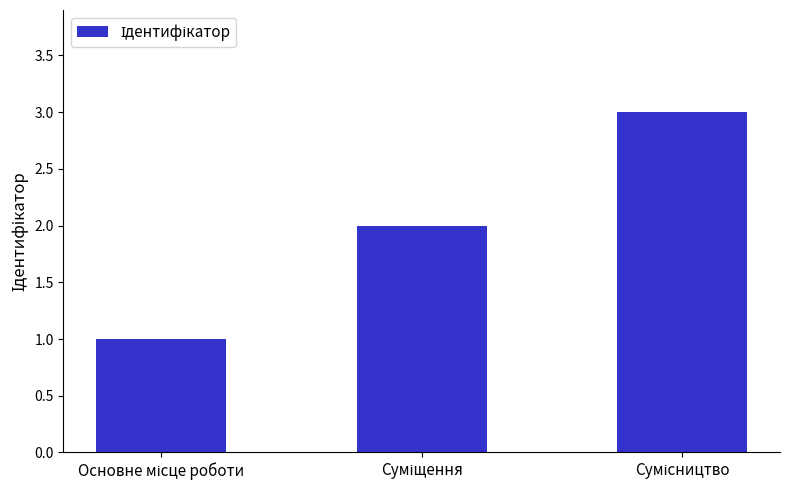

What is the sum of all values?

6